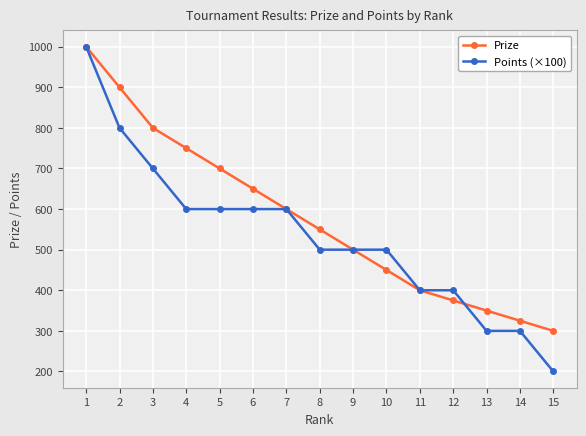

The Prize series shows 228 at 12. True or false?

False